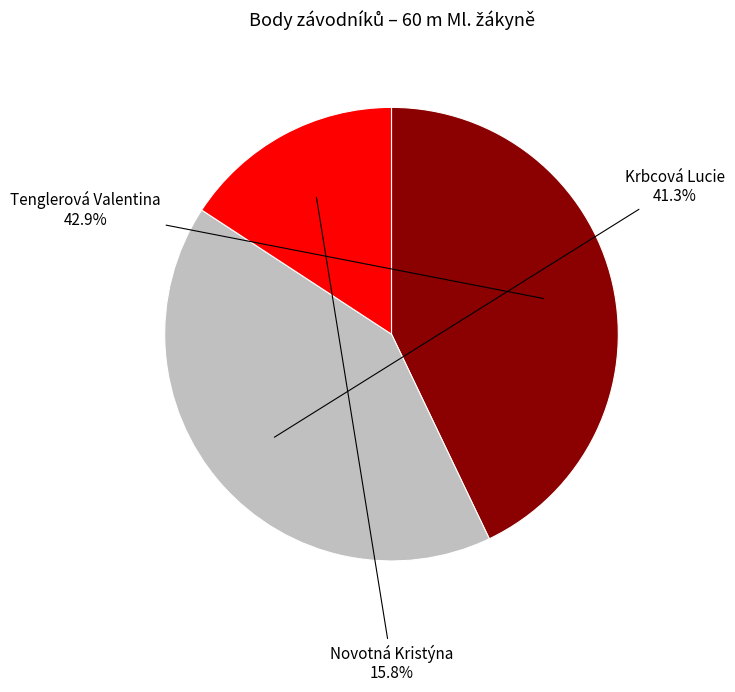

Does Novotná Kristýna account for over 50% of the chart?

No